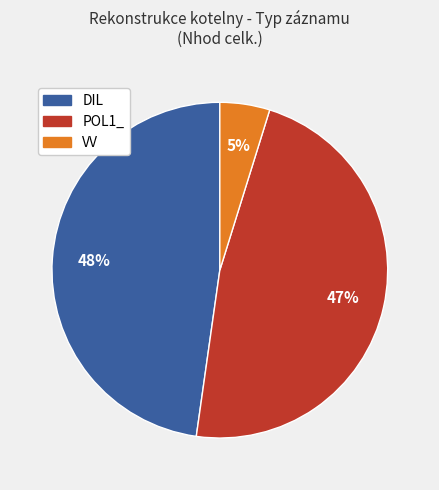

Does any single category account for the majority?

No